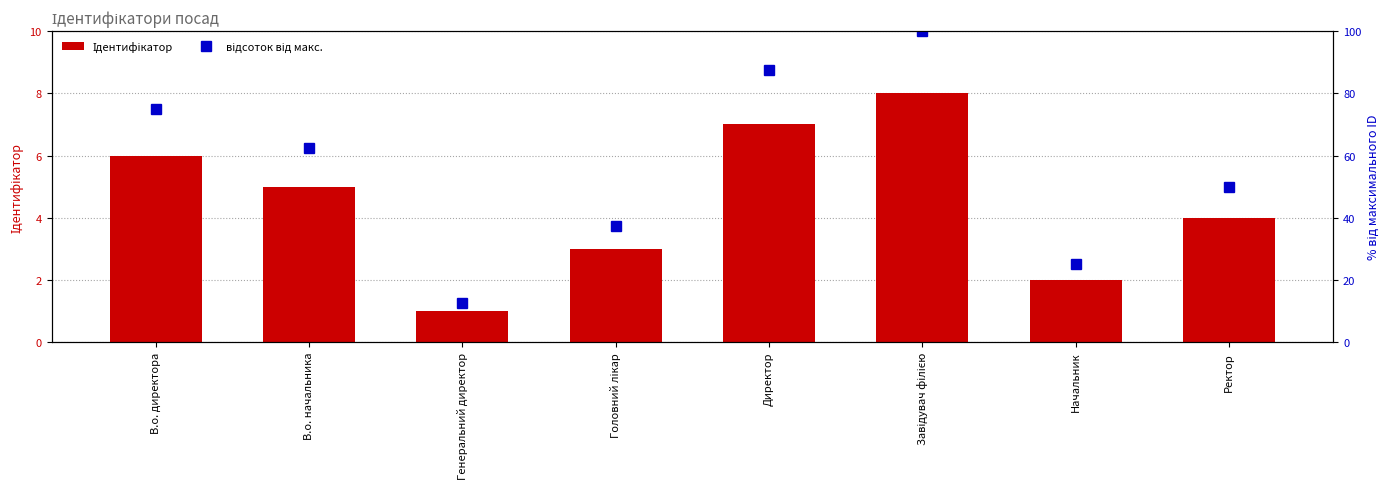

What is the difference between the highest and lowest values at Ректор?

46.0